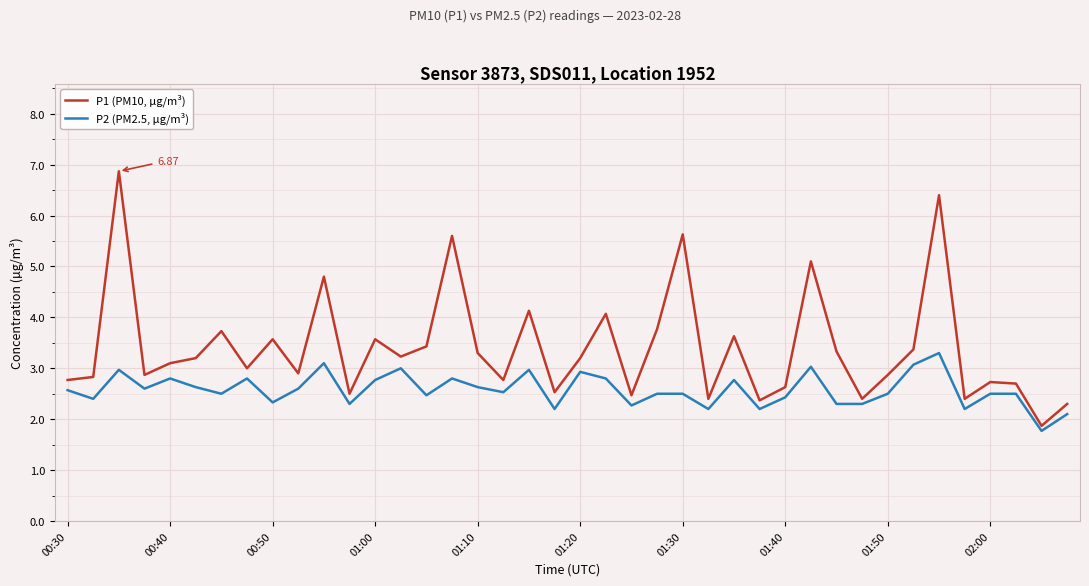

What is the difference between the maximum and minimum values in the P1 (PM10, µg/m³) series?

5.0